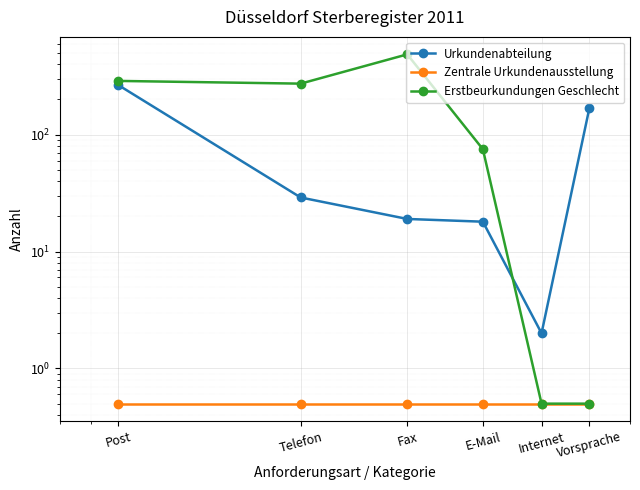

What is the sum of the Zentrale Urkundenausstellung values at Post and E-Mail?

1.0